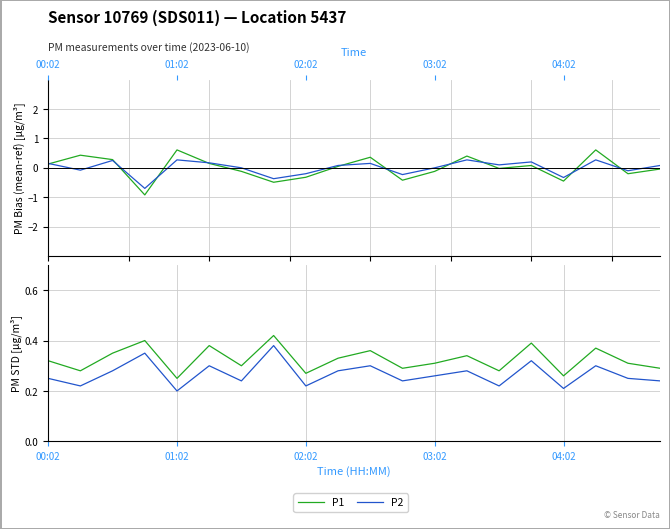

Is it true that P1 equals 0.5 at 17?

False